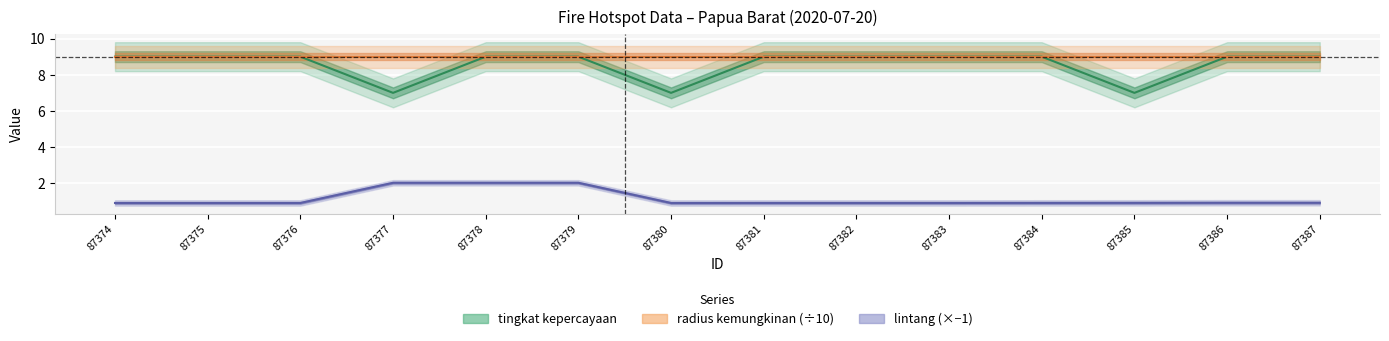

Which has a higher value, 87384 or 87382?

87384